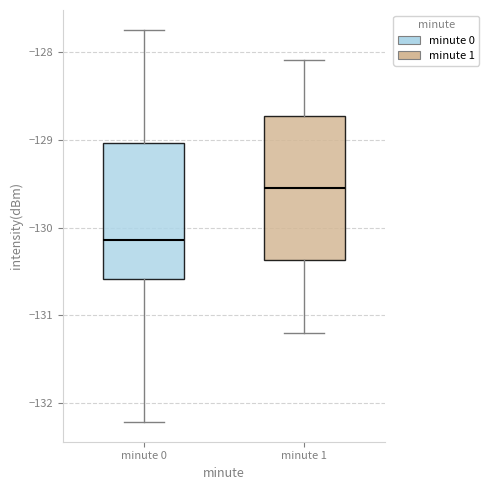

Reading left to right, transcribe this box plot: for each box, give where its median line is, the range the box spans, and where its two whiskers end, as read against the y-axis. The values are not printed on the chart, so give them approximately, as read against the axis.

minute 0: median -130.1, box -130.6 to -129.0, whiskers -132.2 to -127.7
minute 1: median -129.6, box -130.4 to -128.7, whiskers -131.2 to -128.1